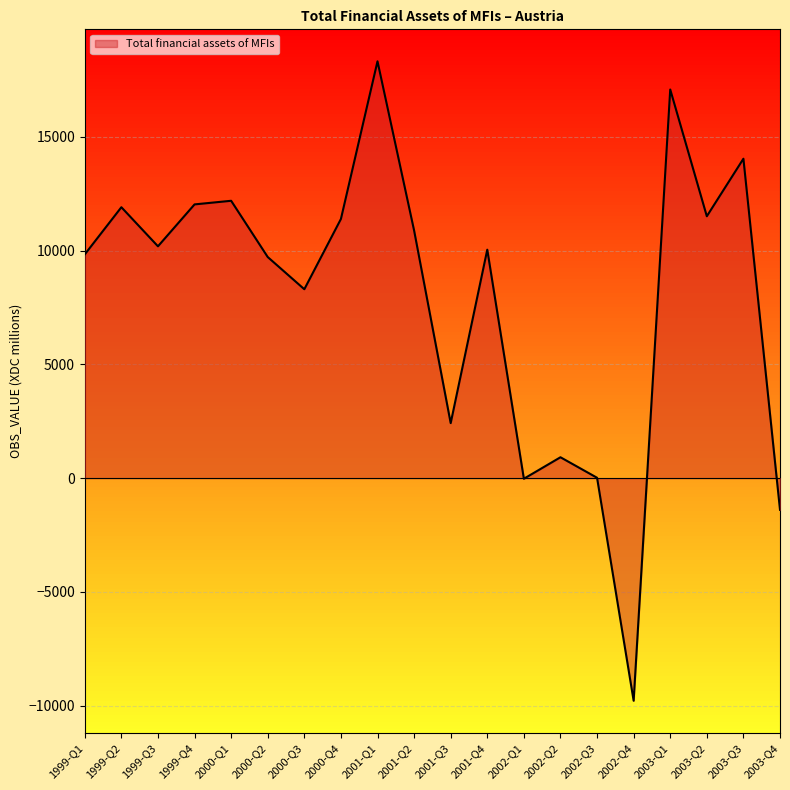

What is the sum of all values?

159655